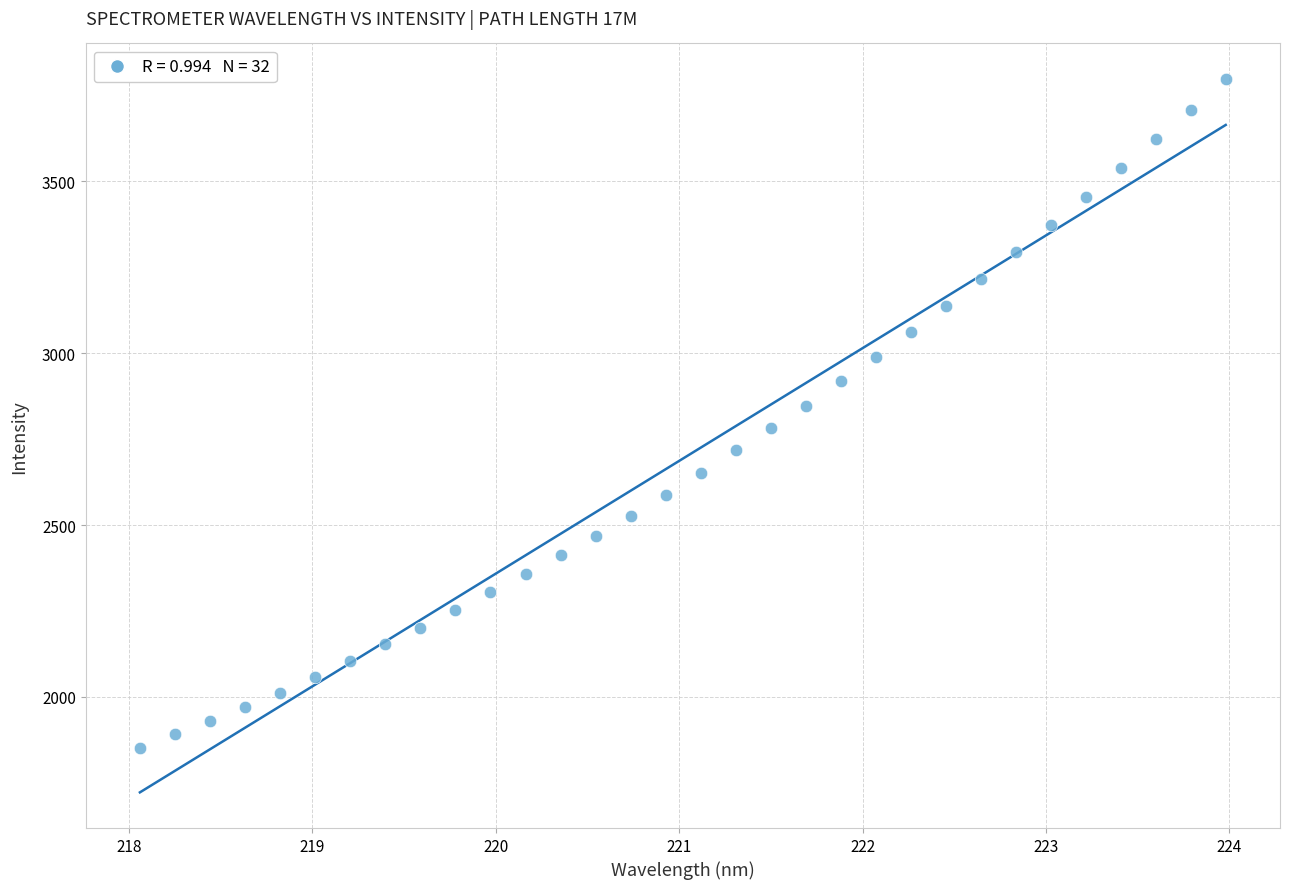

What is the range of Y values (max minus min)?

1945.2